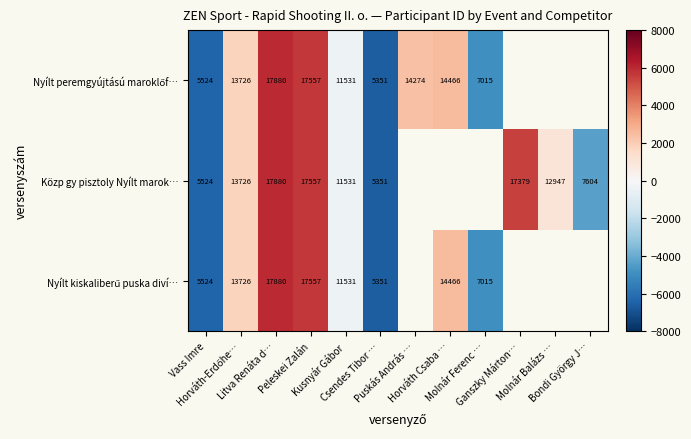

Is it true that Nyílt kiskaliberű puska diví… equals 8513.5 at Litva Renáta d…?

False